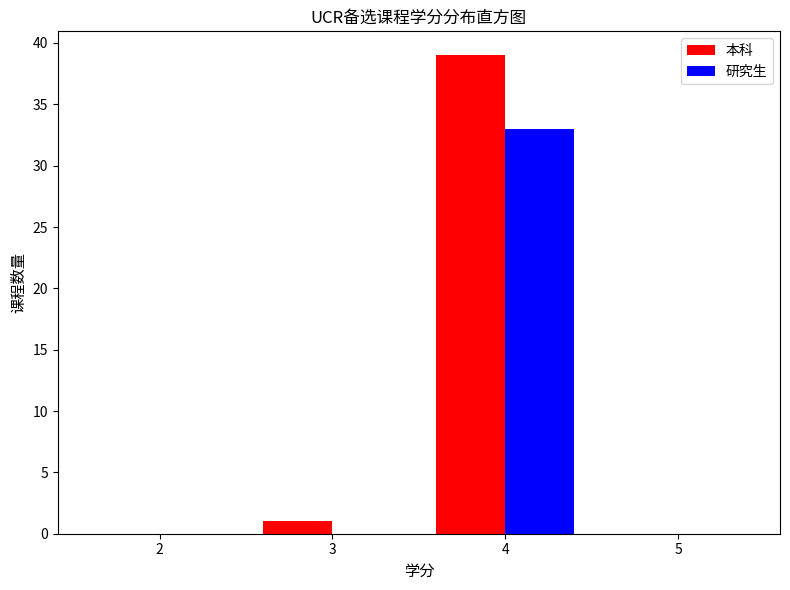

Reading left to right, transcribe this chart: for each range on the x-axis, give the height of each series' bar. The values are not printed on the chart, so give them approximately, as read against the axis.

1.5 to 2.5: 本科=0	研究生=0
2.5 to 3.5: 本科=1	研究生=0
3.5 to 4.5: 本科=39	研究生=33
4.5 to 5.5: 本科=0	研究生=0